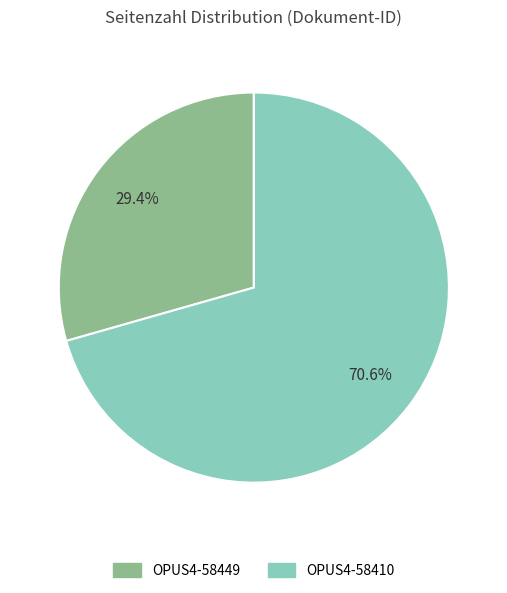

Is it true that OPUS4-58449 is 39% of the pie?

False